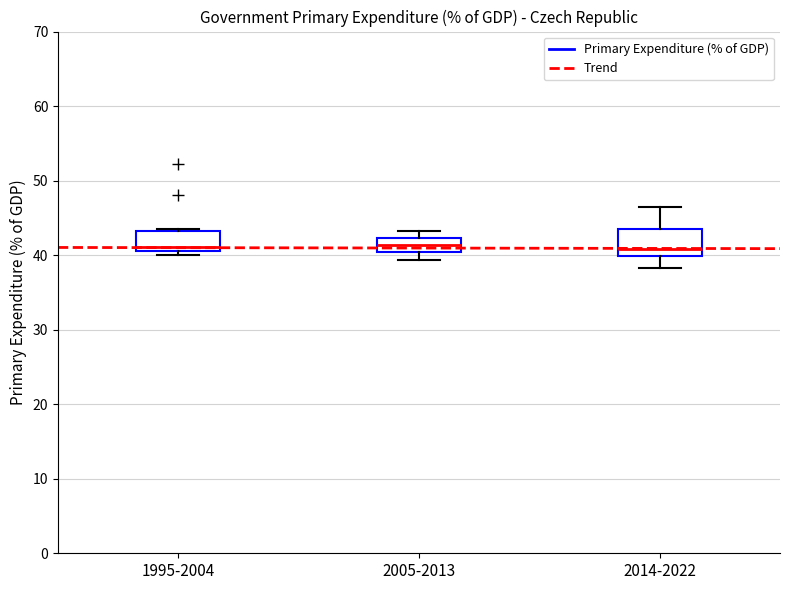

Reading left to right, read every box against the y-axis: the position of its median line, the range the box covers, and the ends of its whiskers. The values are not printed on the chart, so give them approximately, as read against the axis.

1995-2004: median 41 (just above the box's lower edge), box 41 to 43, whiskers 40 to 44
2005-2013: median 41, box 40 to 42, whiskers 39 to 43
2014-2022: median 41, box 40 to 43, whiskers 38 to 46